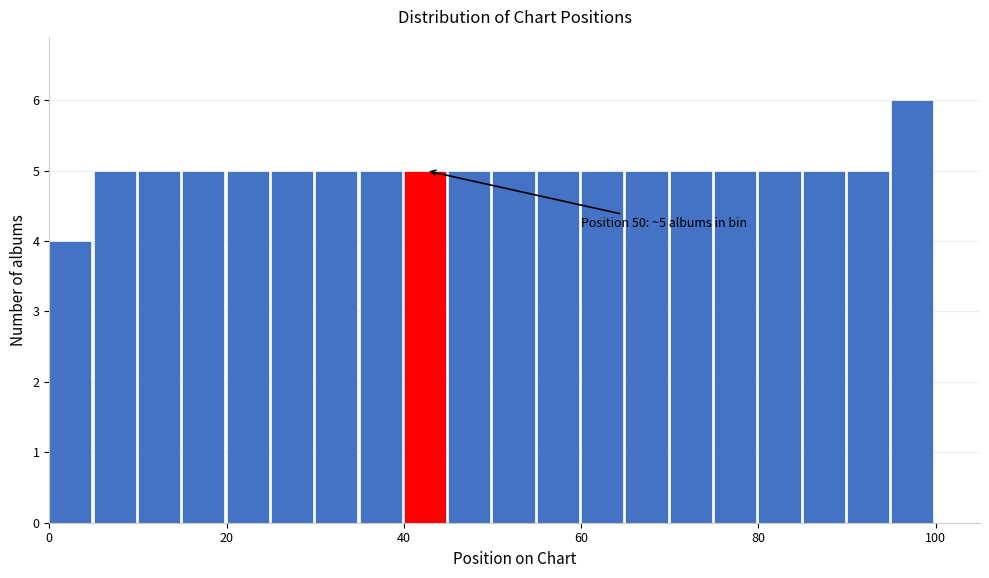

Read against the x-axis, roughly where is the centre of the tallest bar?

98